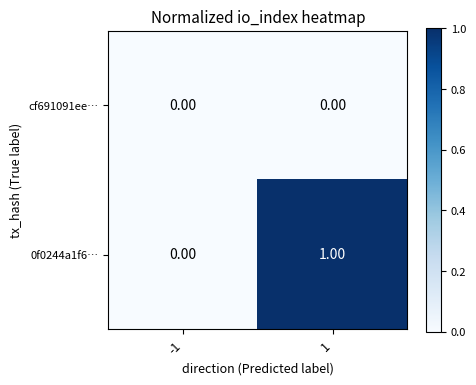

Rank the series at -1 from lowest to highest value.

cf691091ee…, 0f0244a1f6…